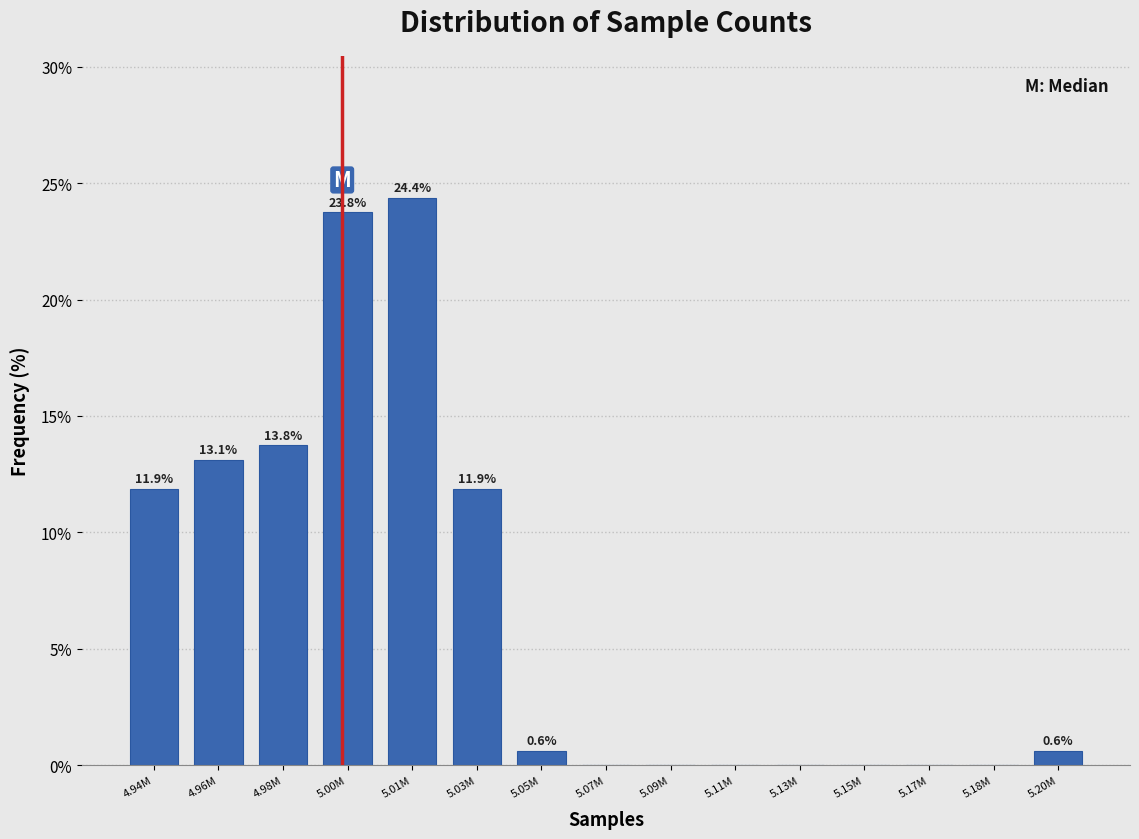

Reading left to right, list all the values displayed in this chart.

4.94M=11.9	4.96M=13.1	4.98M=13.8	5.00M=23.8	5.01M=24.4	5.03M=11.9	5.05M=0.6	5.07M=0.0	5.09M=0.0	5.11M=0.0	5.13M=0.0	5.15M=0.0	5.17M=0.0	5.18M=0.0	5.20M=0.6